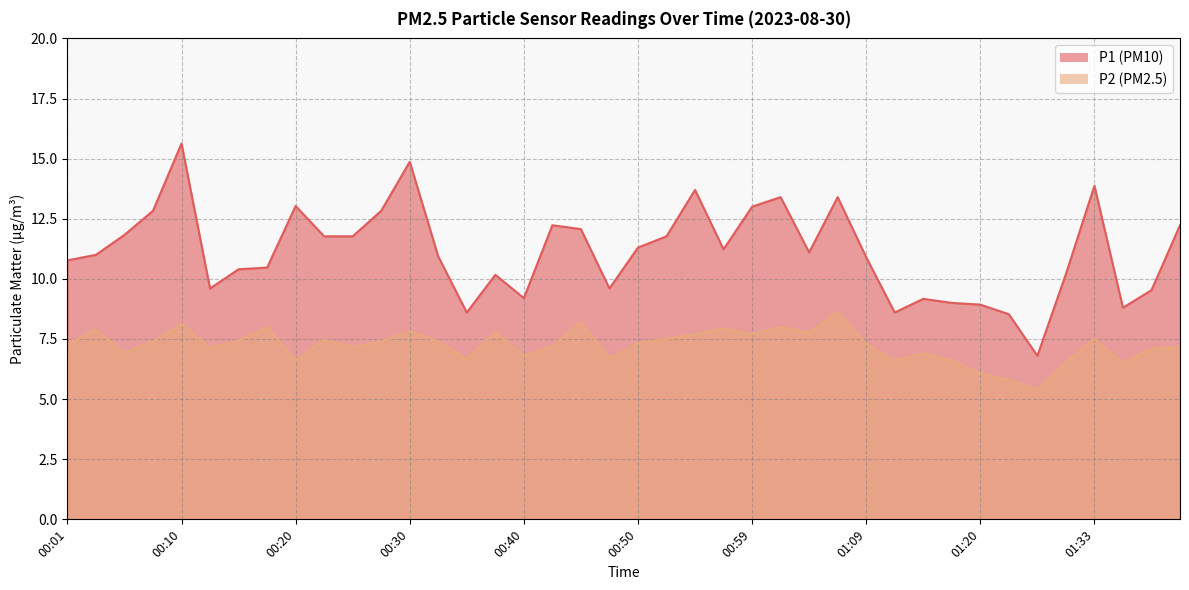

Which series changed the most between 00:03 and 00:40?

P1